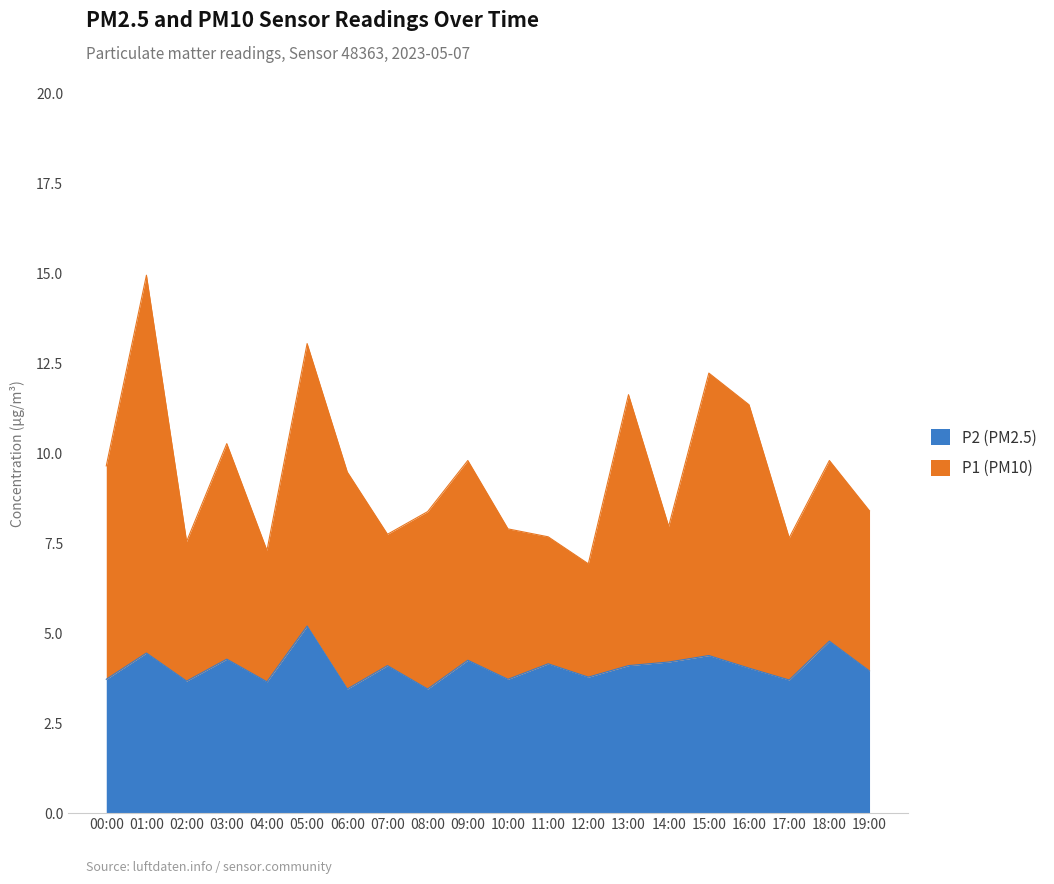

True or false: P1 and P2 cross at least once.

False